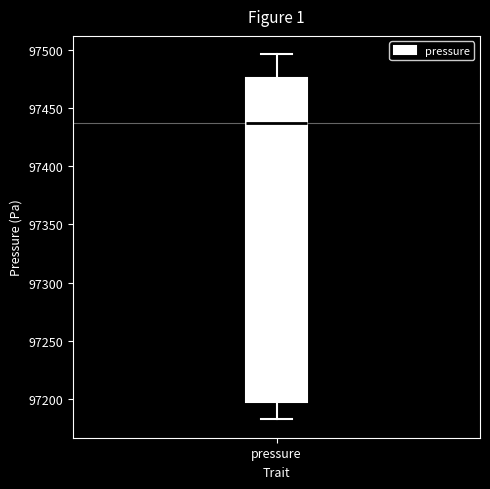

Where does the upper whisker of the box for pressure end on the y-axis? The values are not printed on the chart, so give them approximately, as read against the axis.

97495